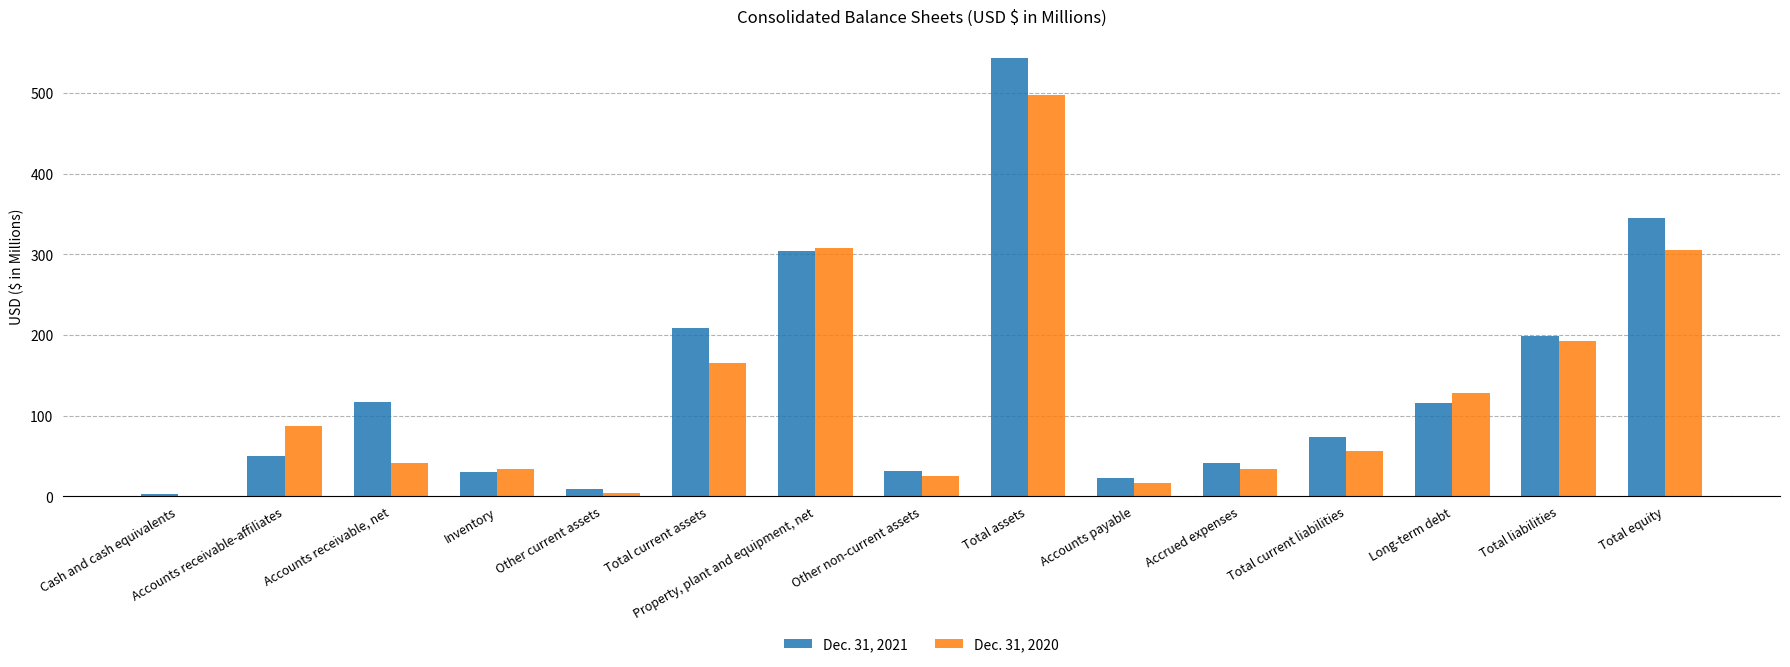

At which category is the sum across all series the highest?

Total assets